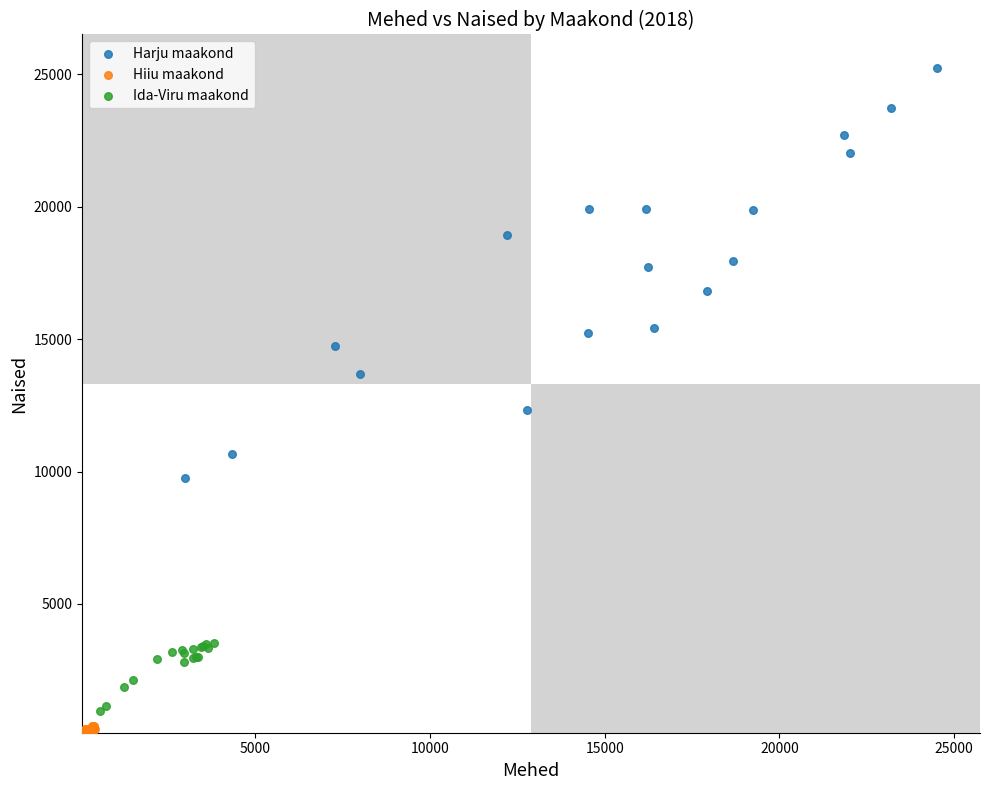

Which series contains the highest Y value?

Harju maakond